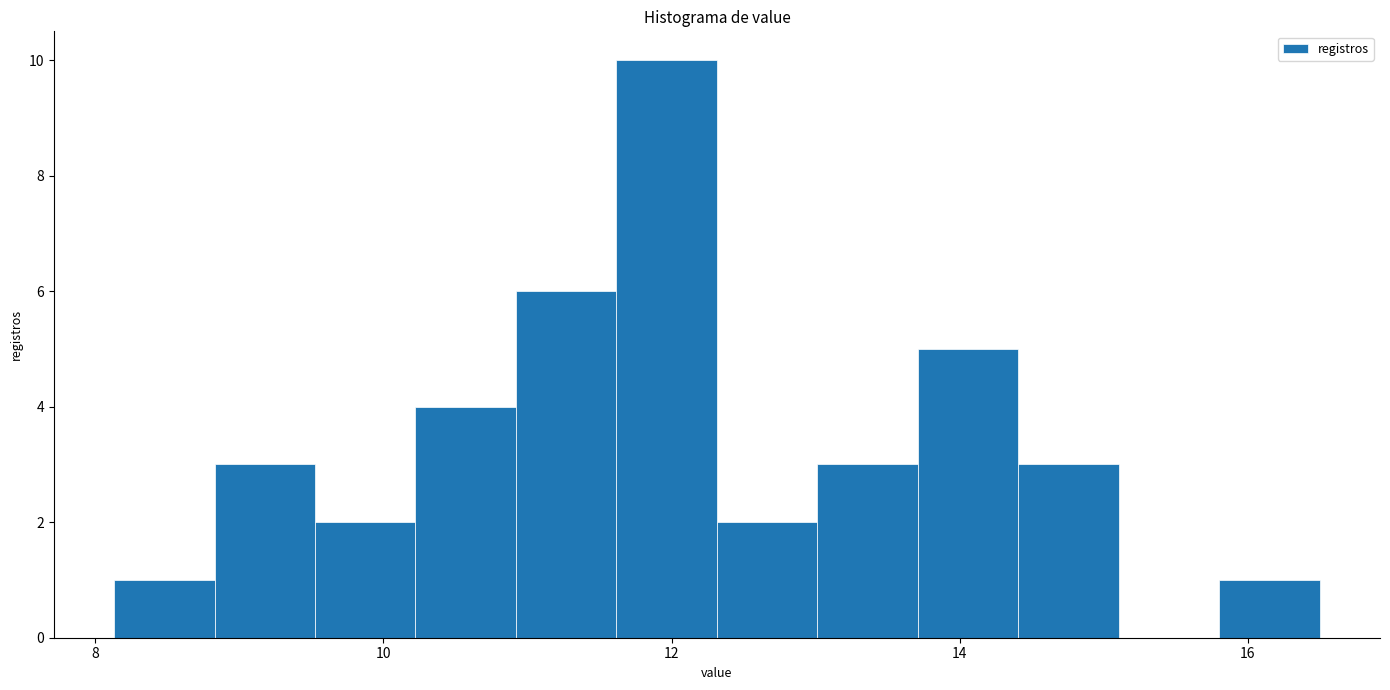

Around what value on the x-axis is the tallest bar? Give the approximate position of its centre, as read against the axis.

12.0